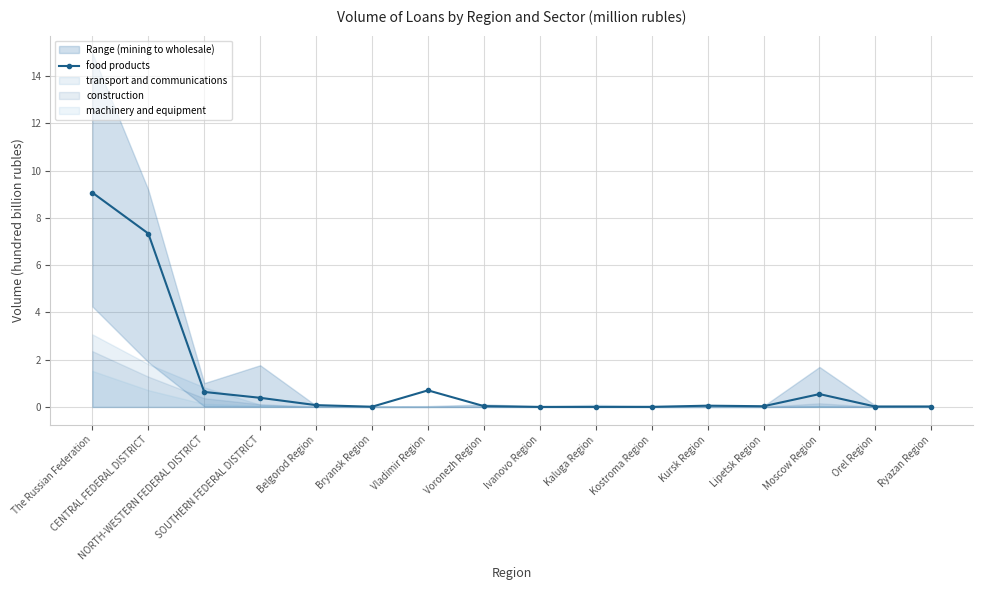

True or false: there are more than 2 points higher than both neighbors.

True